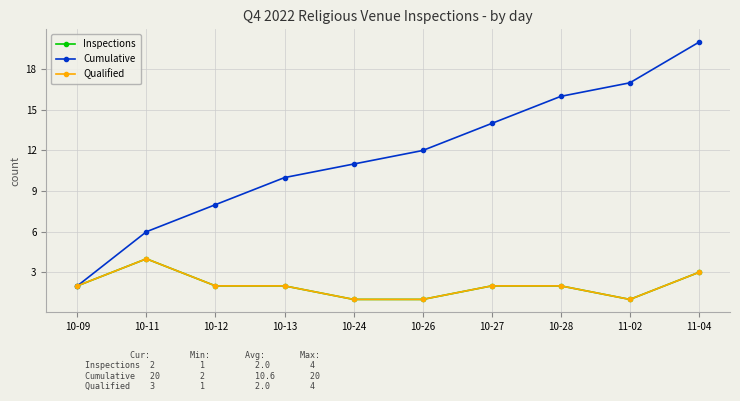

Does the chart have visible grid lines?

Yes